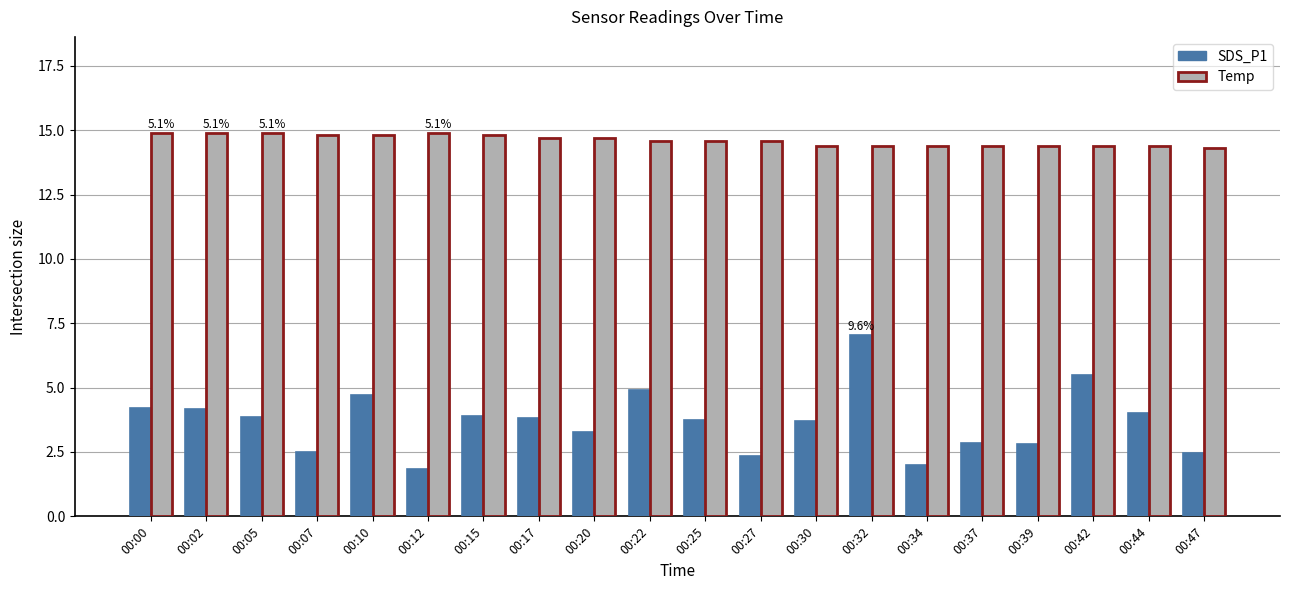

What is the greatest value displayed?

14.9